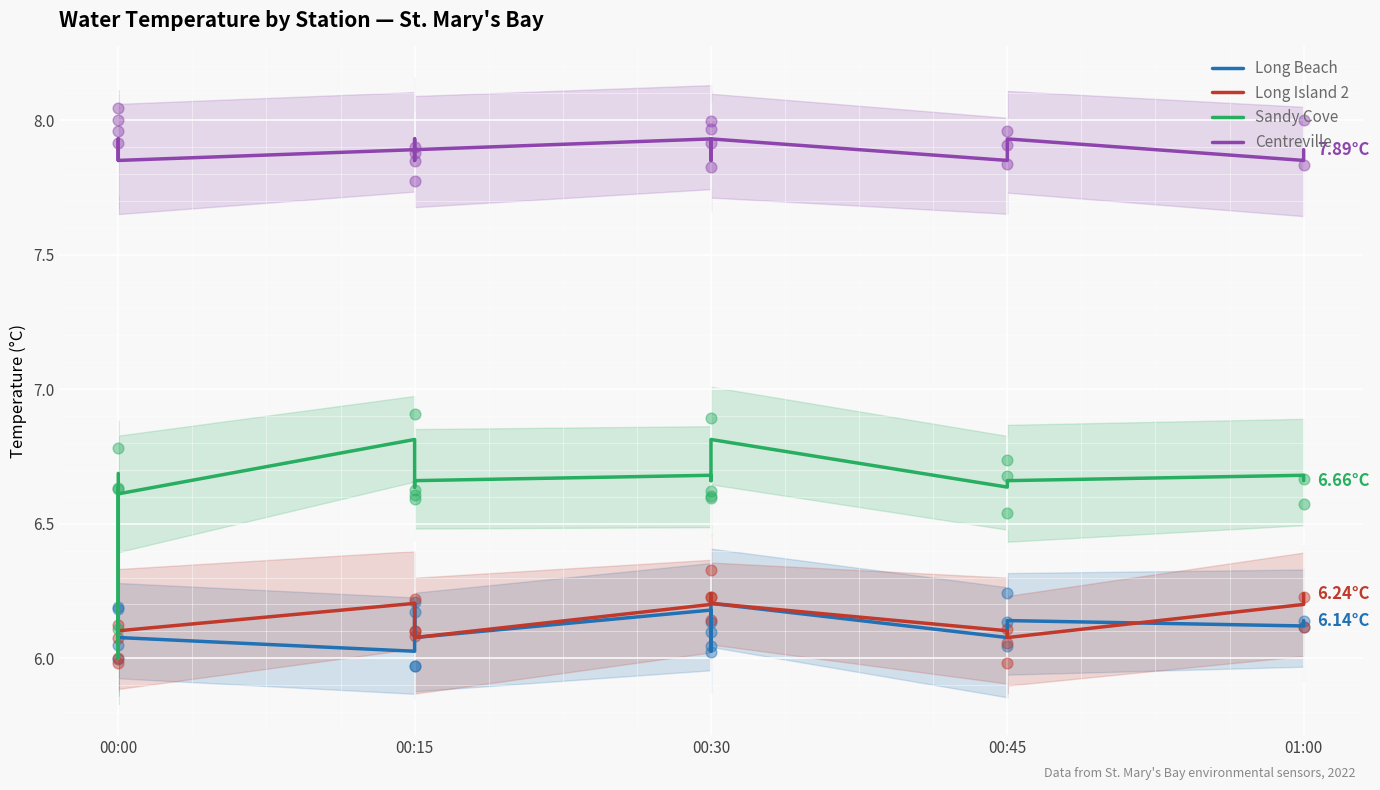

Is the value of Long Island 2 at 00:00 greater than the value of Centreville at 7?

No